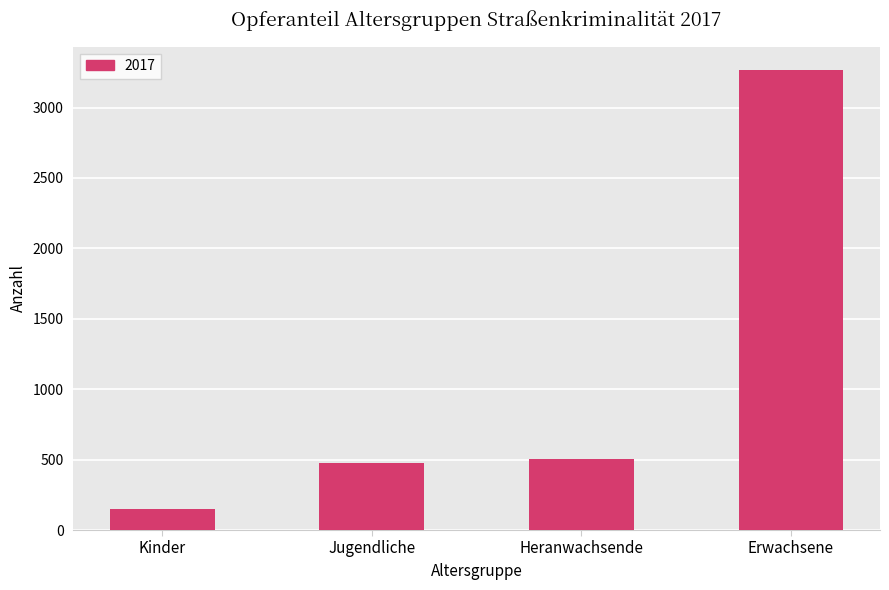

What position from the left is Heranwachsende?

3